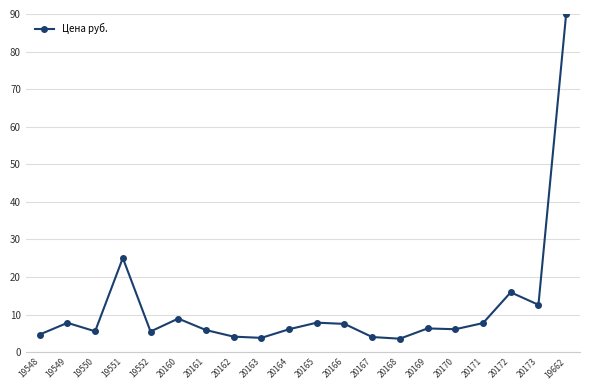

At which category does the data reach its first local peak?

19549